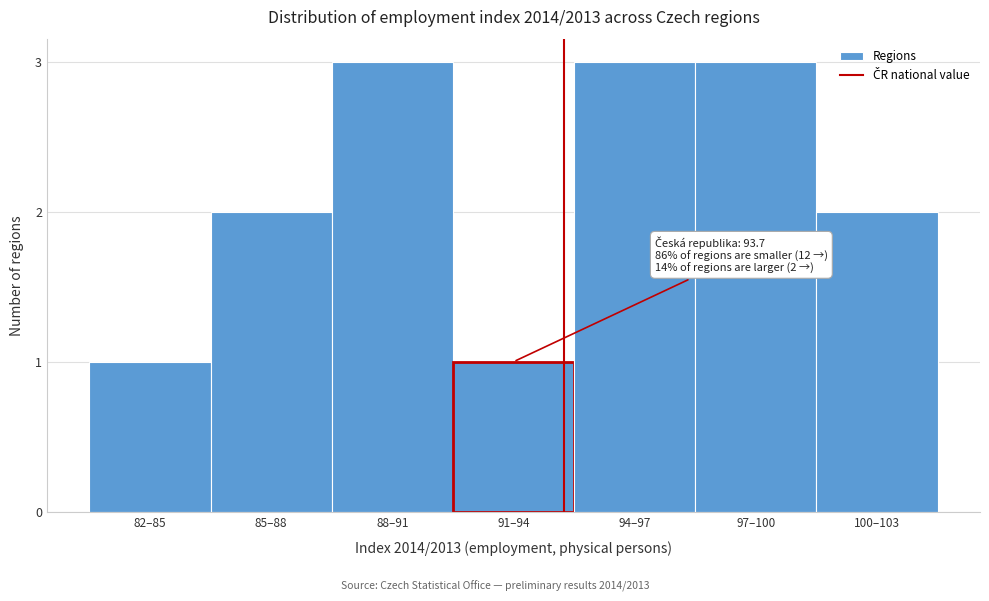

Reading left to right, transcribe all the data shown in this chart.

82–85=1	85–88=2	88–91=3	91–94=1	94–97=3	97–100=3	100–103=2